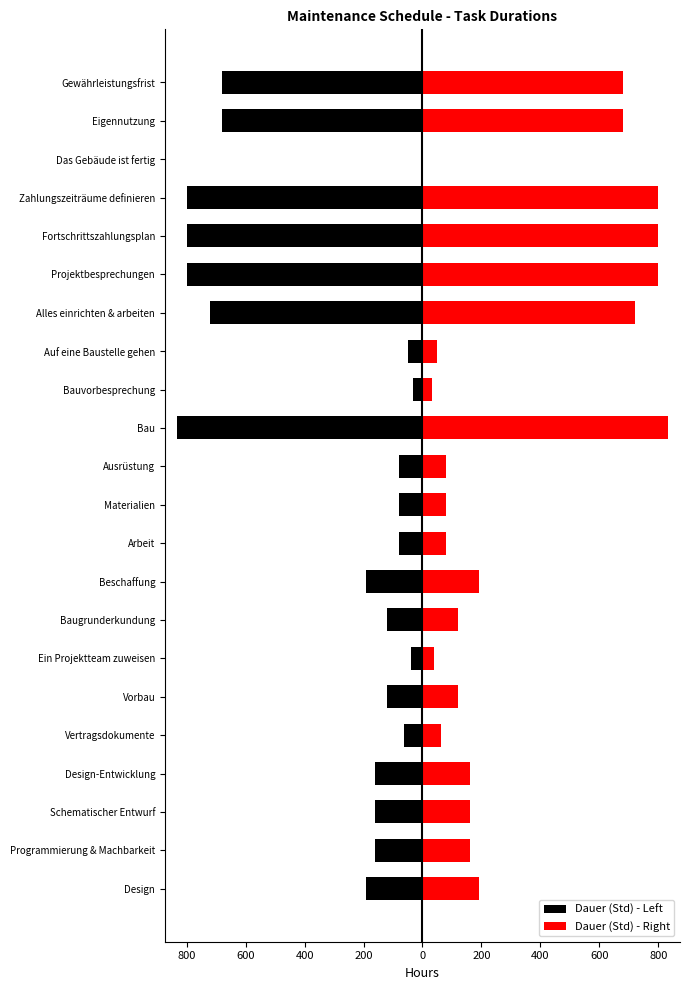

List the series in order of their peak value, highest first.

Dauer (Std) - Right, Dauer (Std) - Left